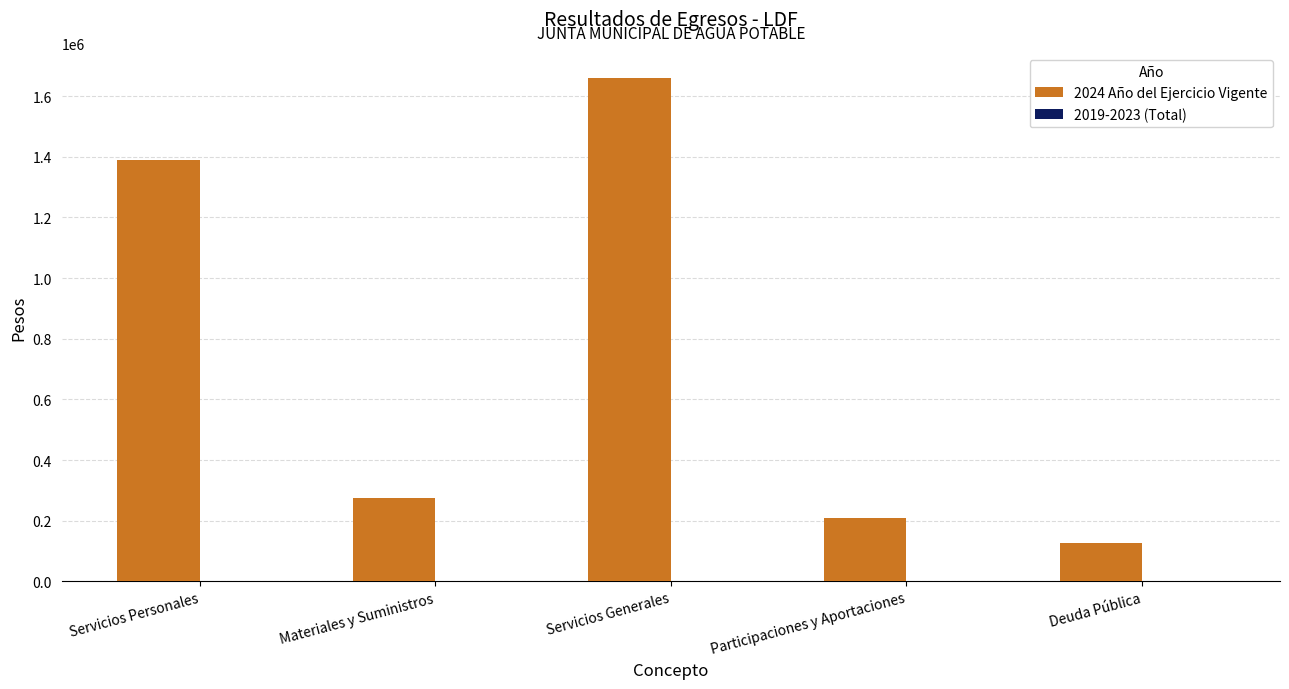

List the labels in order of value, largest first.

Servicios Generales, Servicios Personales, Materiales y Suministros, Participaciones y Aportaciones, Deuda Pública